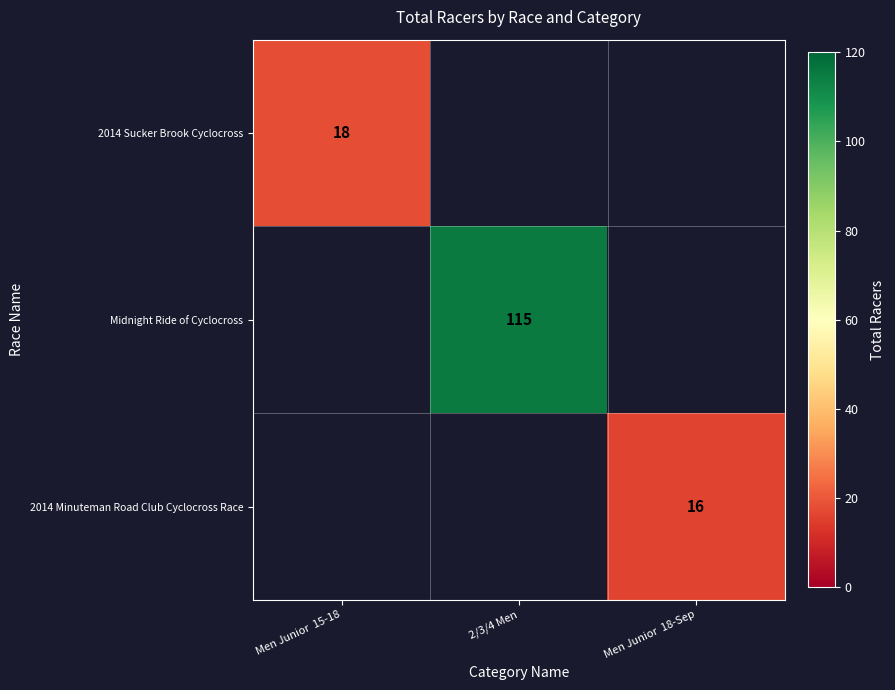

The Midnight Ride of Cyclocross series shows 184 at 2/3/4 Men. True or false?

False